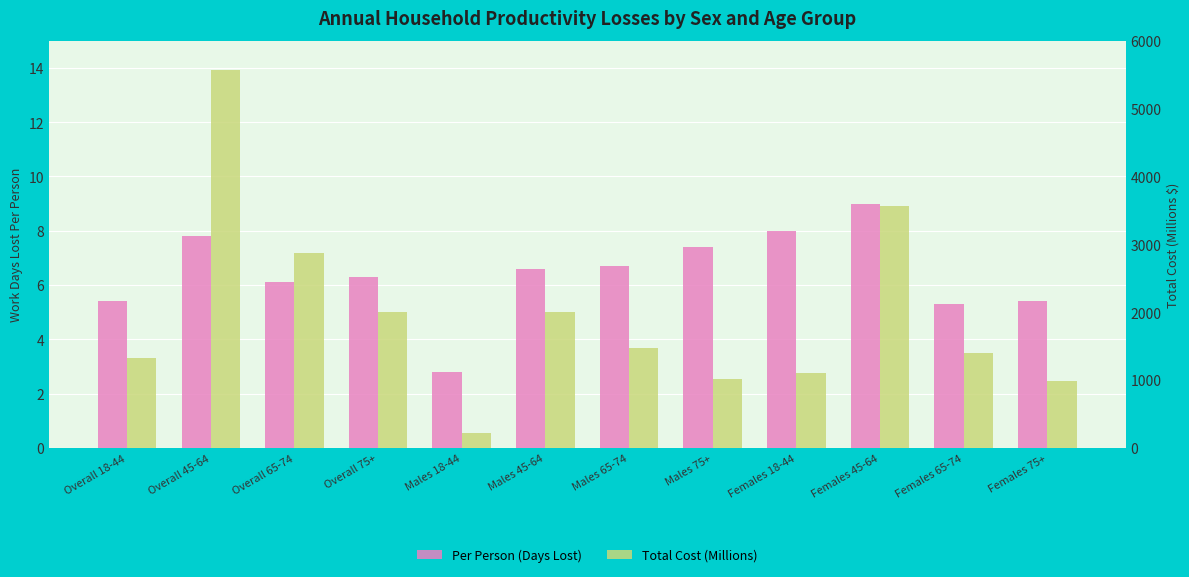

At which label is Total Cost (Millions) closest to 2898?

Overall 65-74